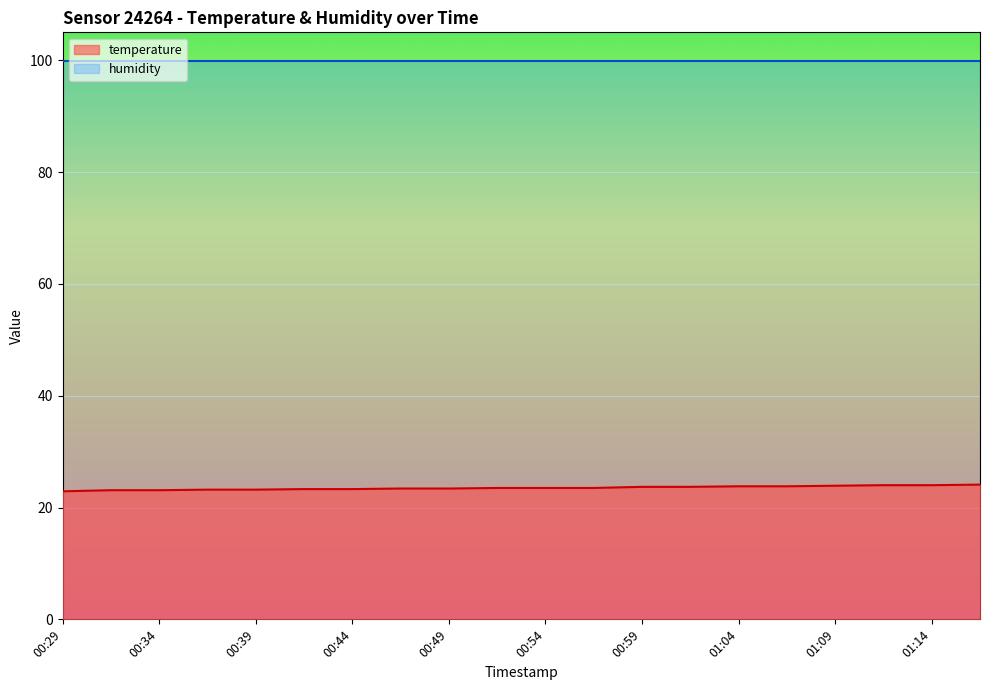

Reading right to left, extract all data points from this chart.

24.1	24.0	24.0	23.9	23.8	23.8	23.7	23.7	23.5	23.5	23.5	23.4	23.4	23.3	23.3	23.2	23.2	23.1	23.1	22.9